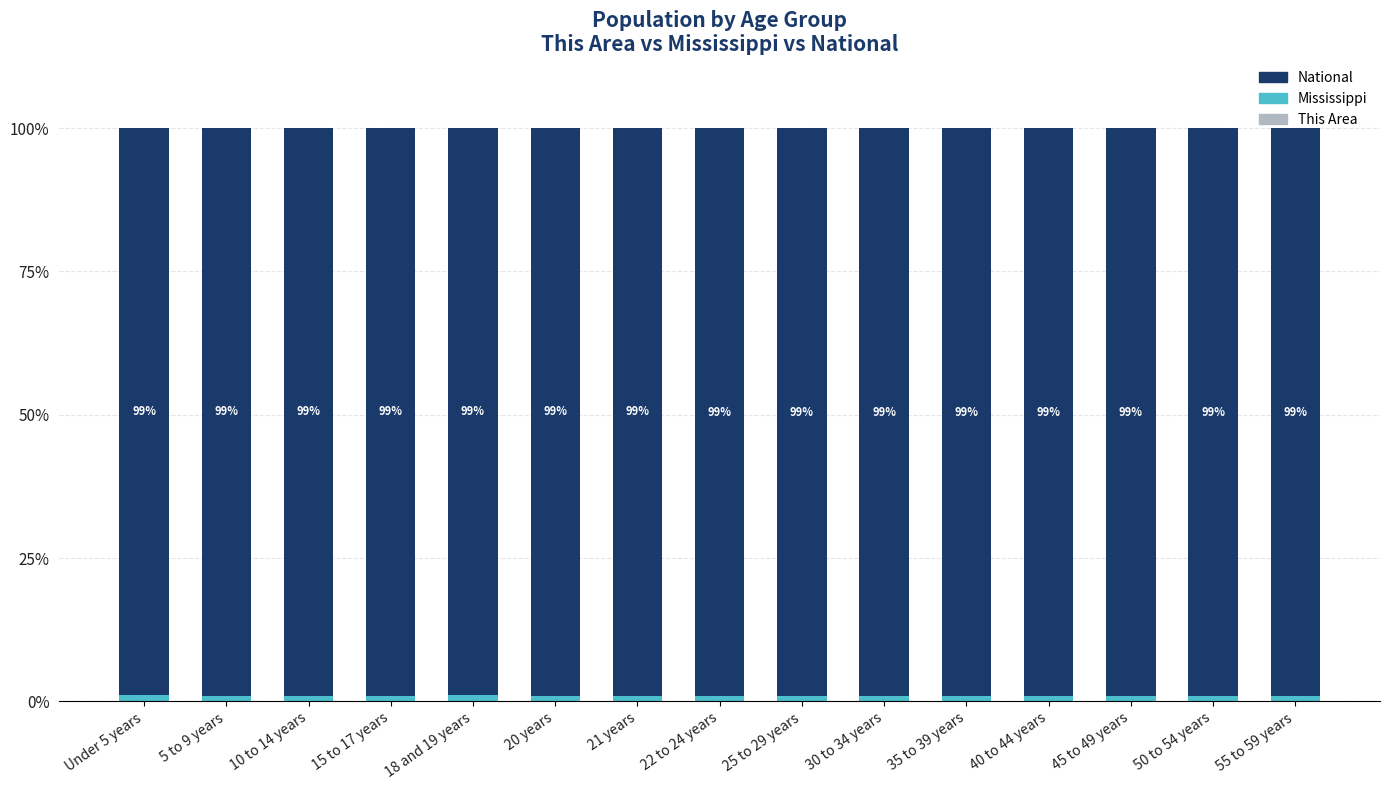

The National series shows 99.0 at 20 years. True or false?

True